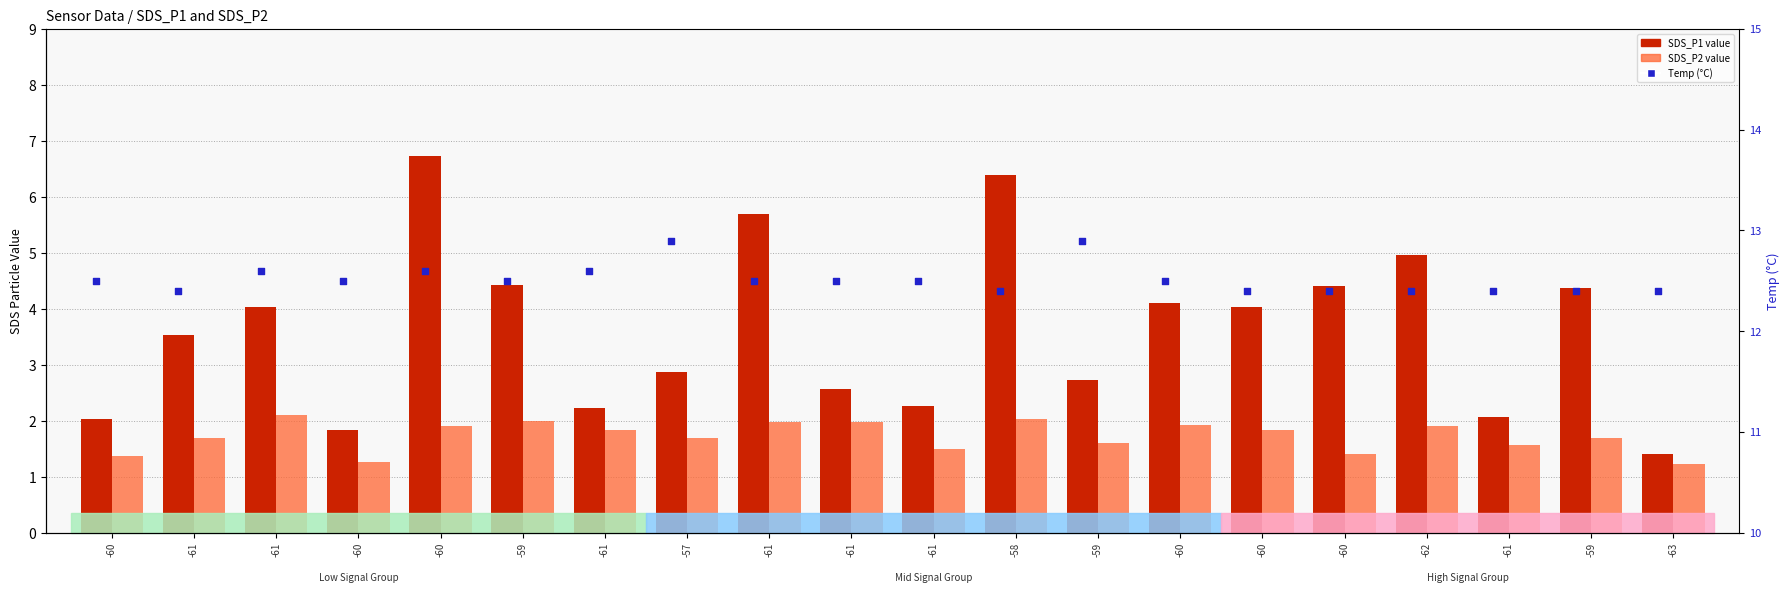

Which series has the largest Y range (max minus min)?

SDS_P1